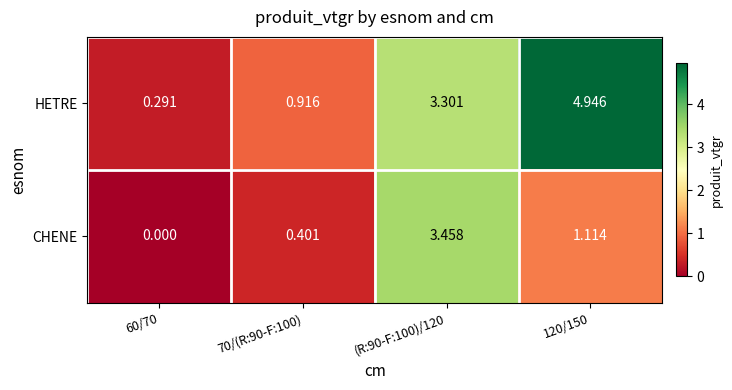

Rank the series by their maximum value, from lowest to highest.

CHENE, HETRE